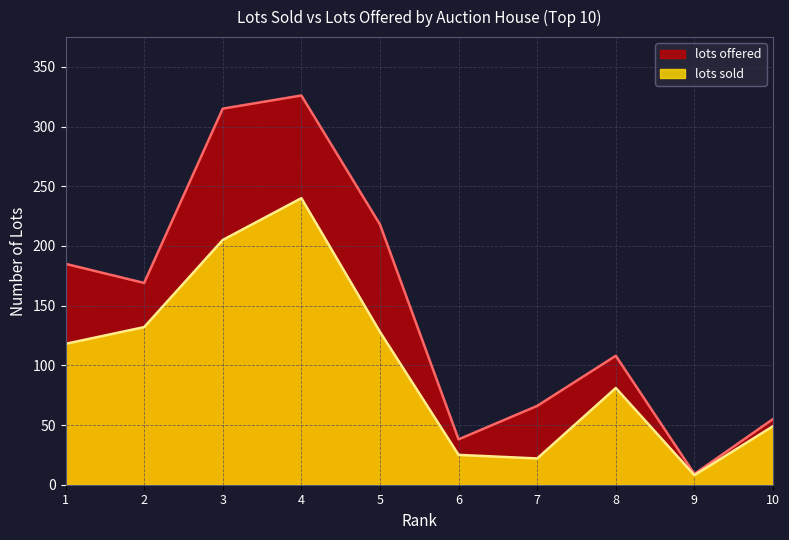

Rank the series at 1 from lowest to highest value.

lots sold, lots offered